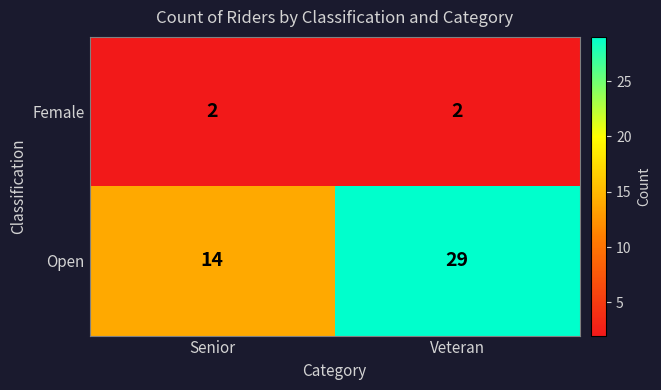

What is the maximum value shown in the chart?

29